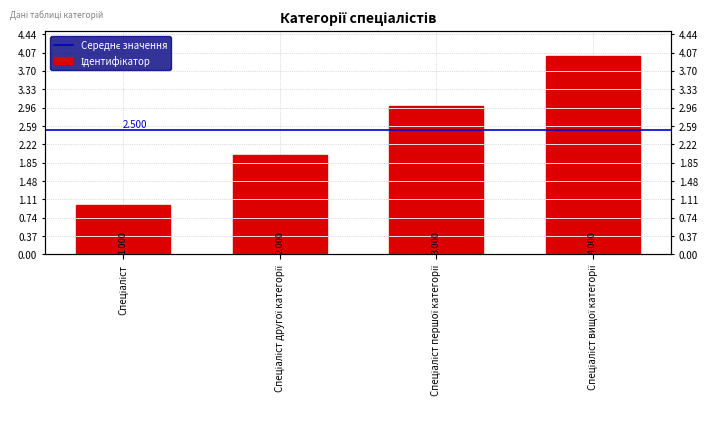

How many categories are shown in the chart?

4